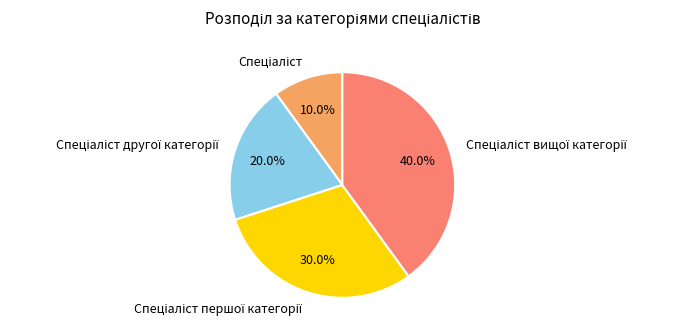

Is there a majority slice in this chart?

No